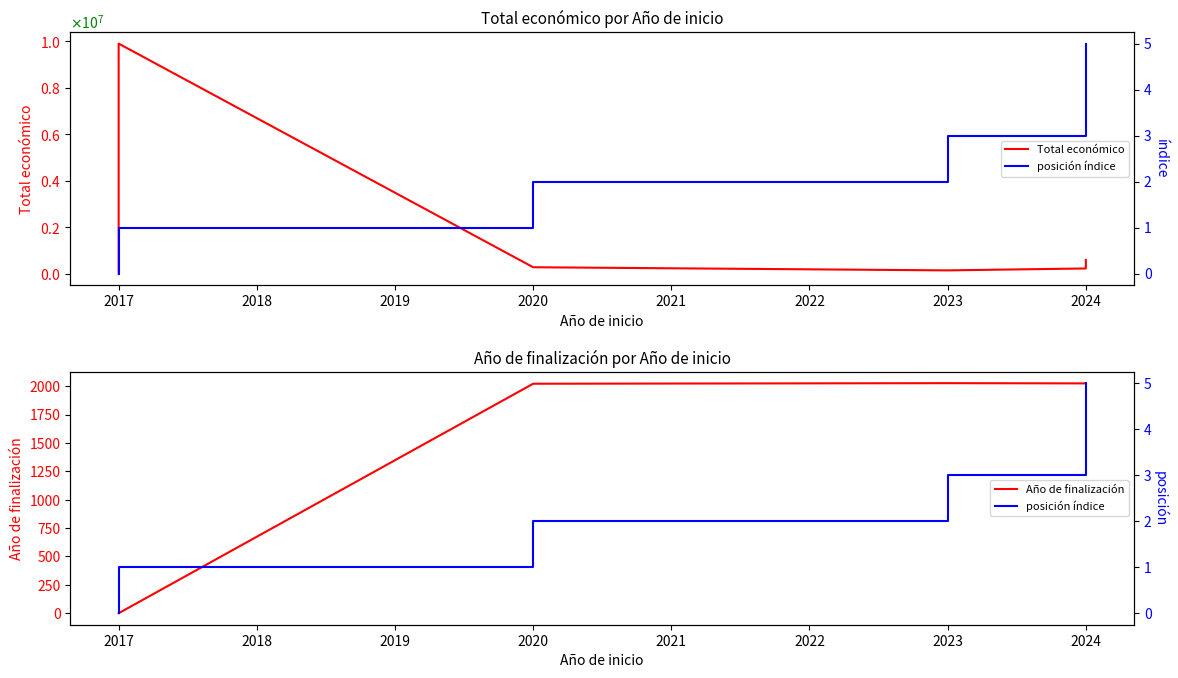

Which series has the widest spread of values?

Total económico